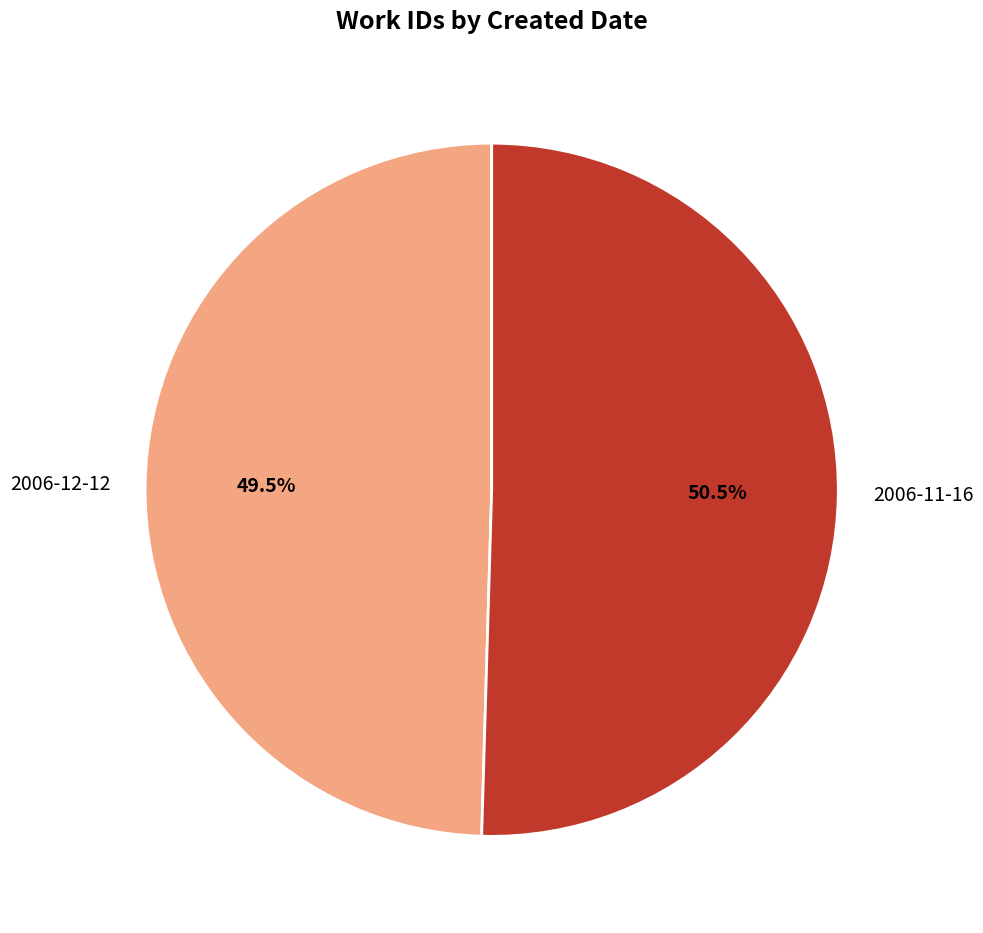

Between 2006-12-12 and 2006-11-16, which is larger?

2006-11-16